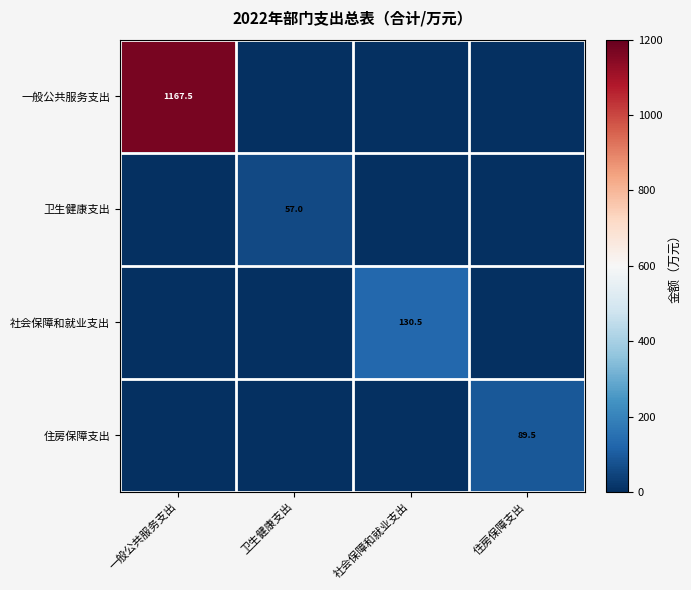

Is it true that 社会保障和就业支出 equals 194.5 at 社会保障和就业支出?

False